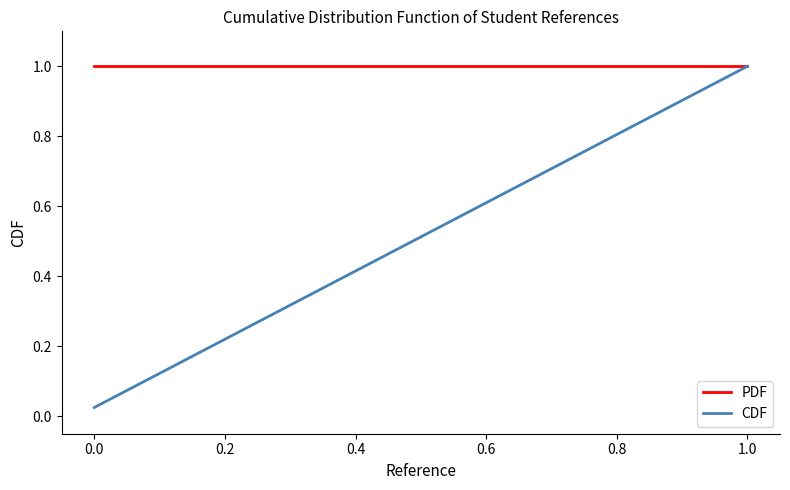

Rank the series by their average value, from highest to lowest.

PDF, CDF